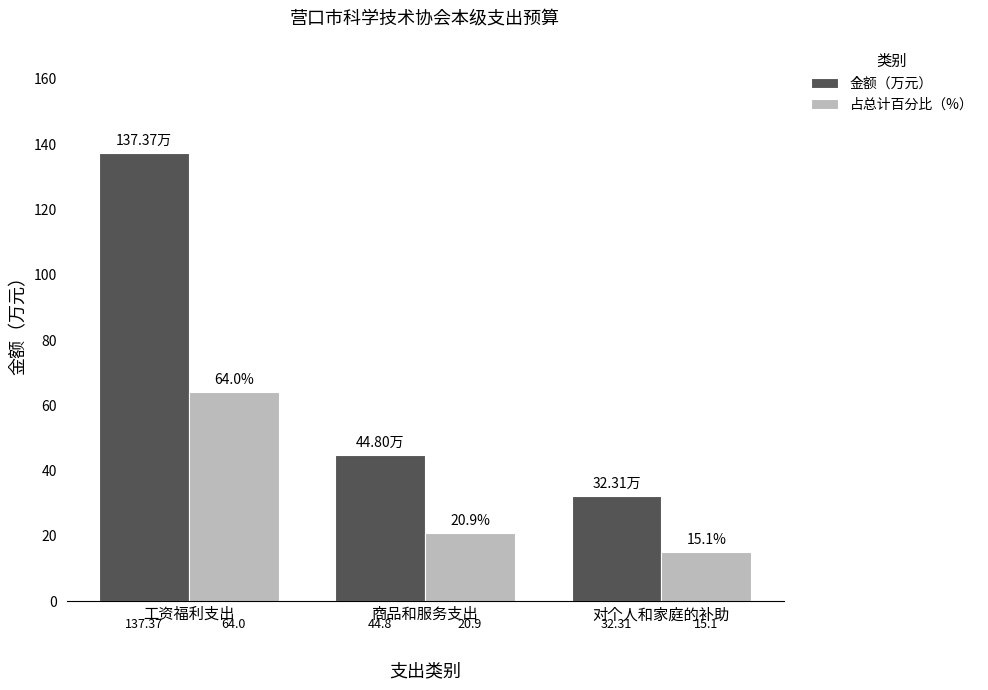

Does the chart contain any negative values?

No